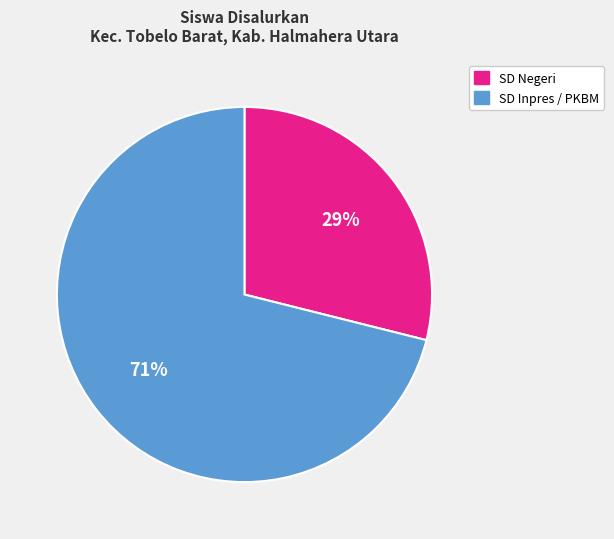

Is there a majority slice in this chart?

Yes